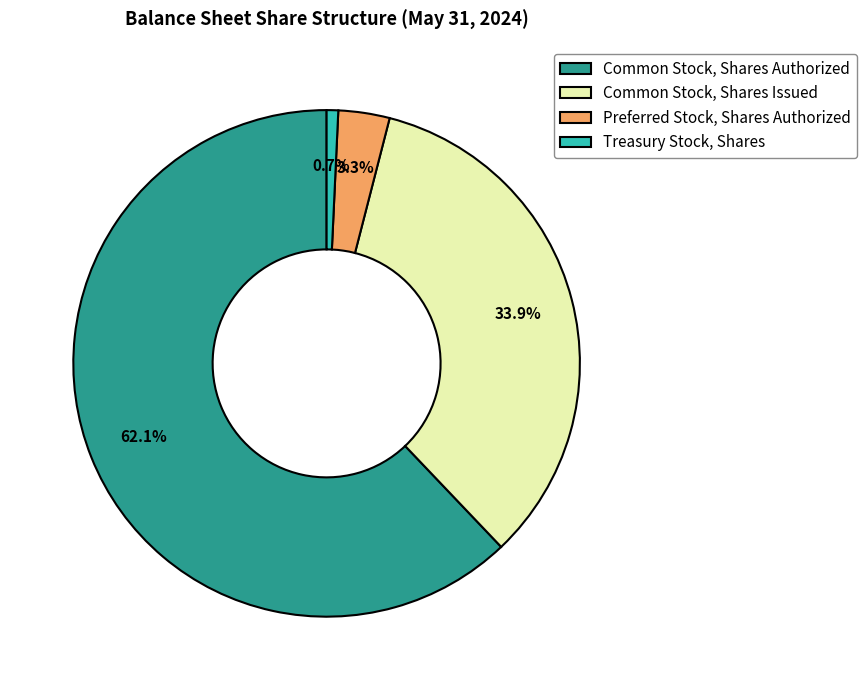

Is it true that Common Stock, Shares Authorized is 62% of the pie?

True